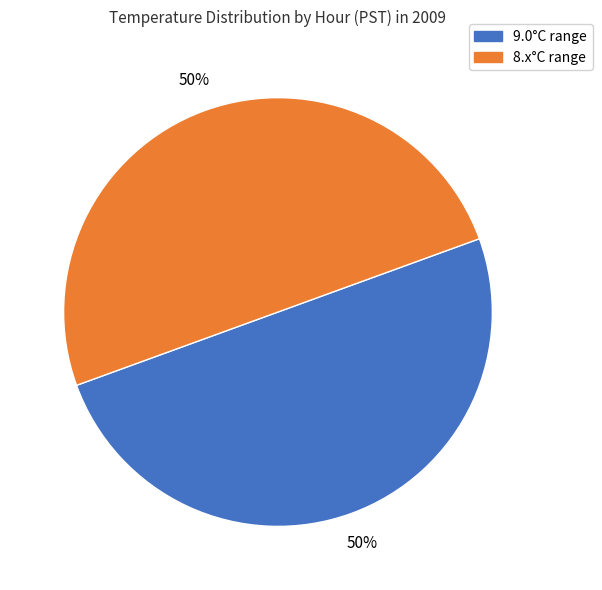

To the nearest percent, what is the average slice percentage?

50%